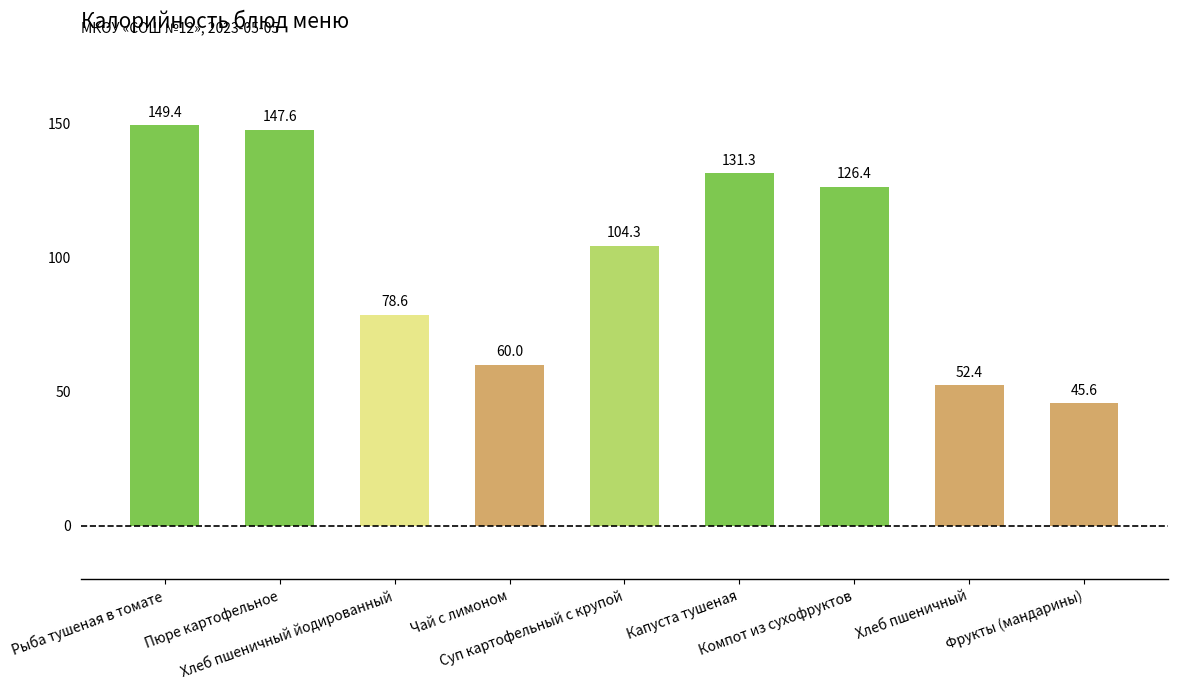

Between Хлеб пшеничный and Чай с лимоном, which is larger?

Чай с лимоном